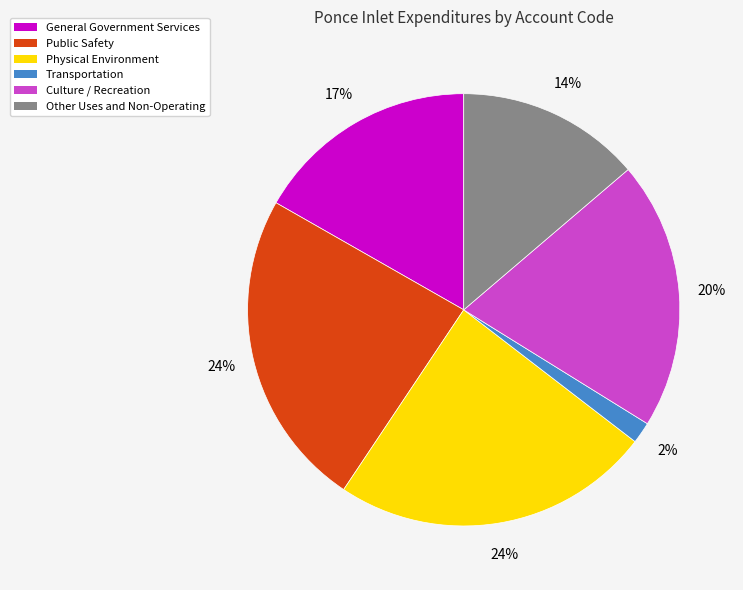

Is there a majority slice in this chart?

No